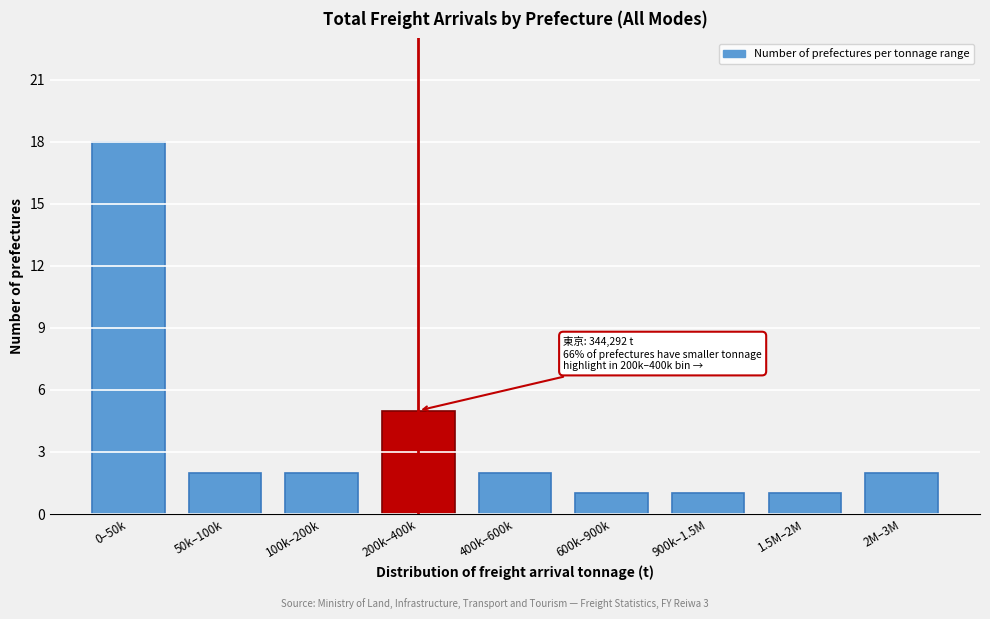

Reading left to right, what are all the values shown in this chart?

0–50k=18	50k–100k=2	100k–200k=2	200k–400k=5	400k–600k=2	600k–900k=1	900k–1.5M=1	1.5M–2M=1	2M–3M=2